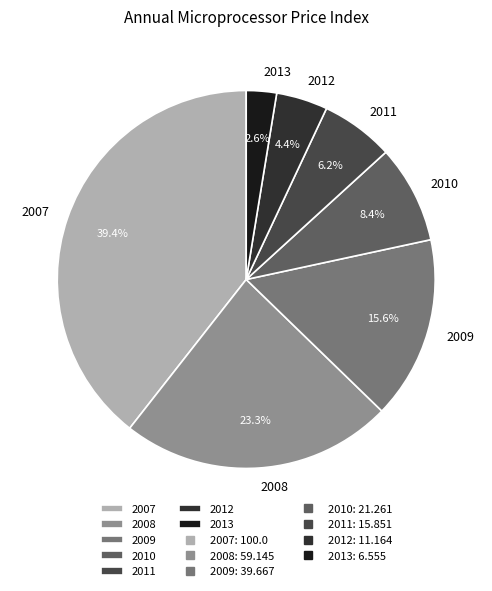

Do 2013 and 2011 together represent more than half of the pie?

No